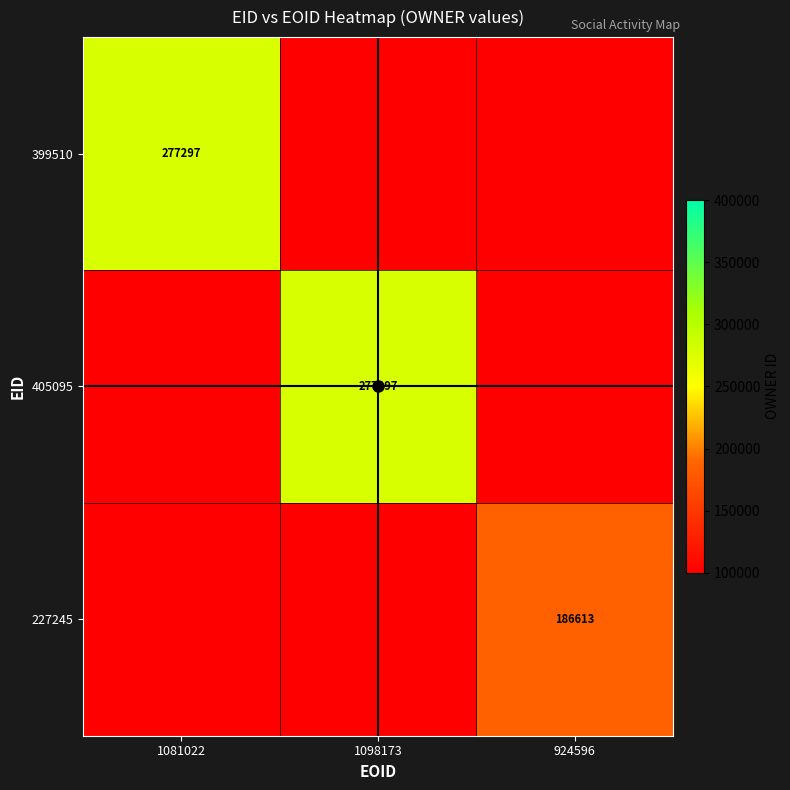

How many categories are shown in the chart?

3